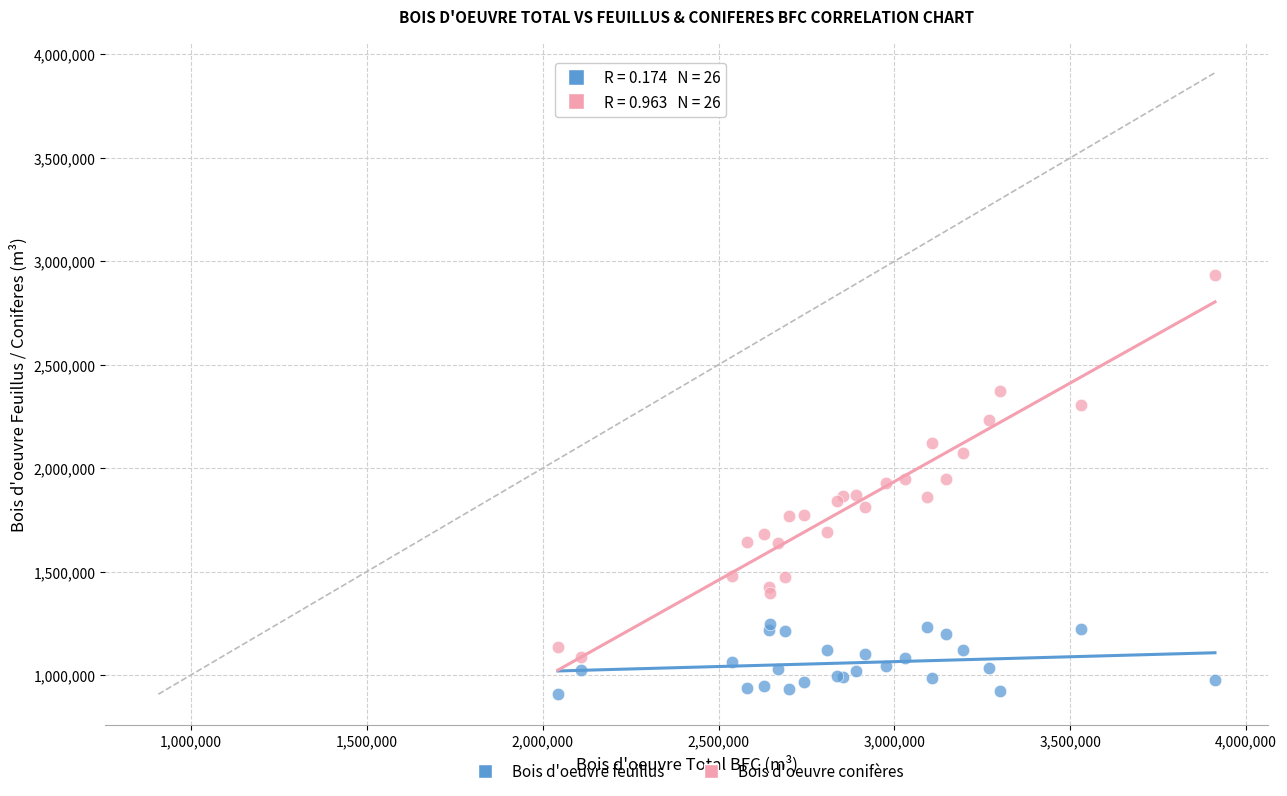

What are all the series names shown in the legend?

Bois d'oeuvre feuillus, Bois d'oeuvre conifères